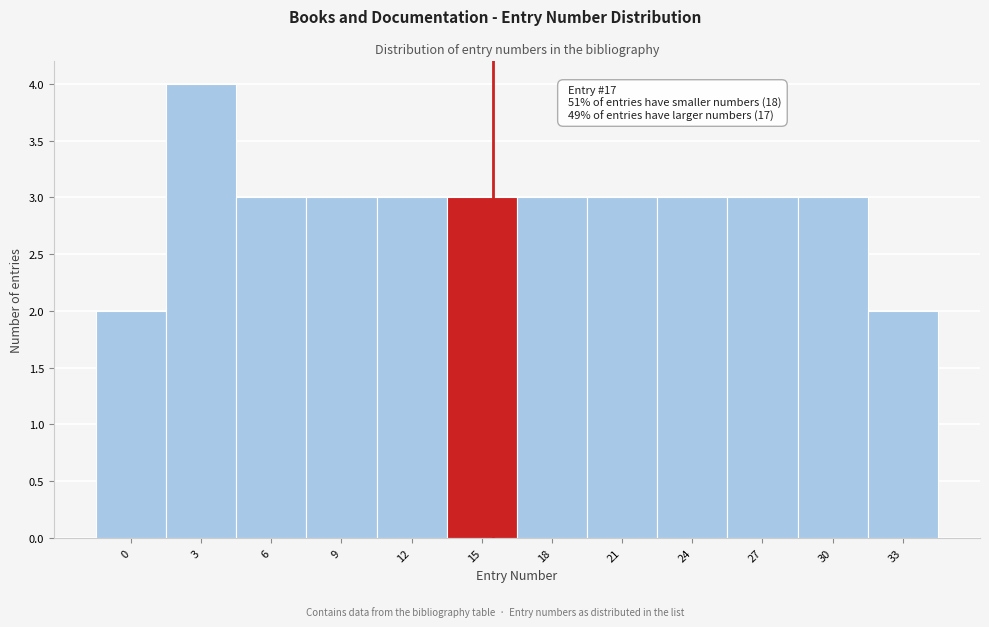

Reading right to left, what are all the values shown in this chart?

2	3	3	3	3	3	3	3	3	3	4	2